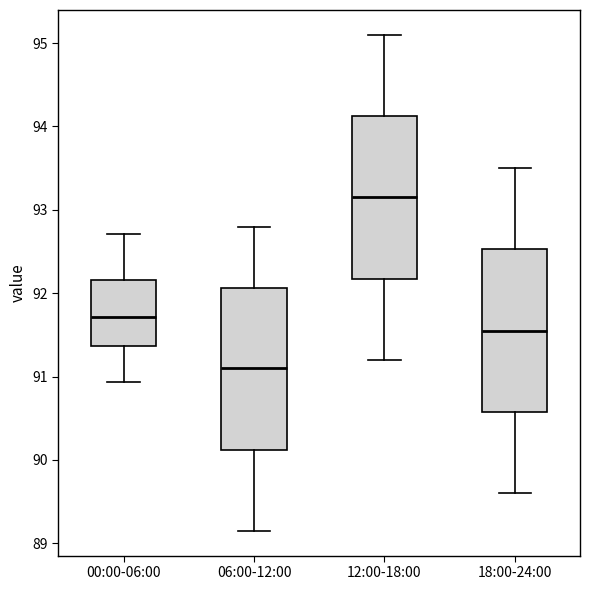

Where does the lower whisker of the box for 12:00-18:00 end on the y-axis? The values are not printed on the chart, so give them approximately, as read against the axis.

91.2